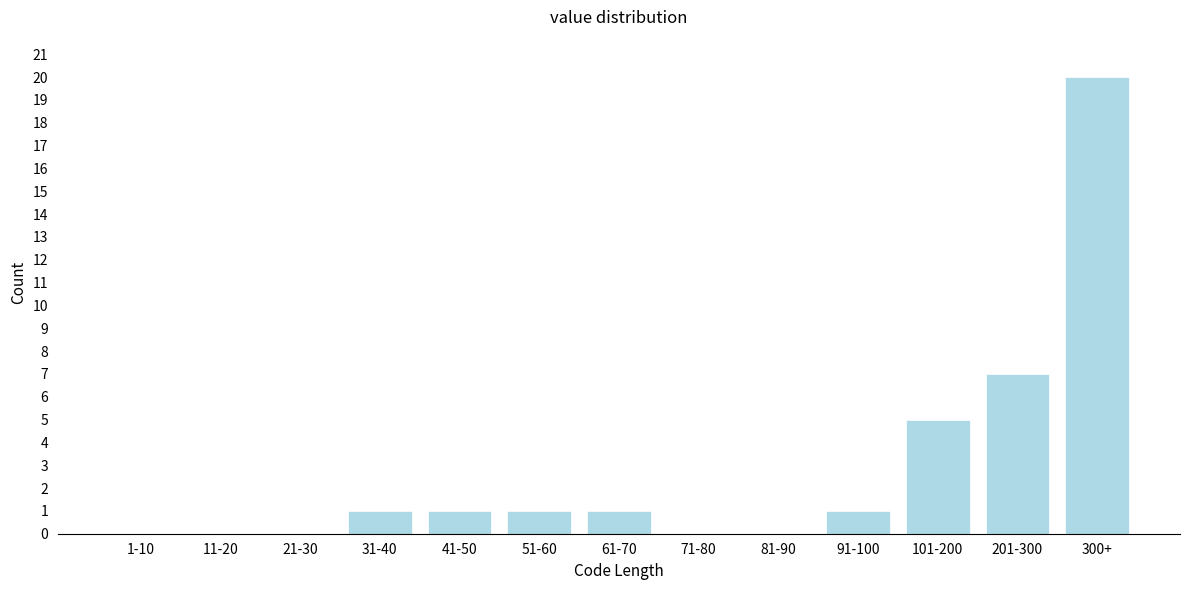

Reading left to right, transcribe all the data shown in this chart.

1-10=0	11-20=0	21-30=0	31-40=1	41-50=1	51-60=1	61-70=1	71-80=0	81-90=0	91-100=1	101-200=5	201-300=7	300+=20